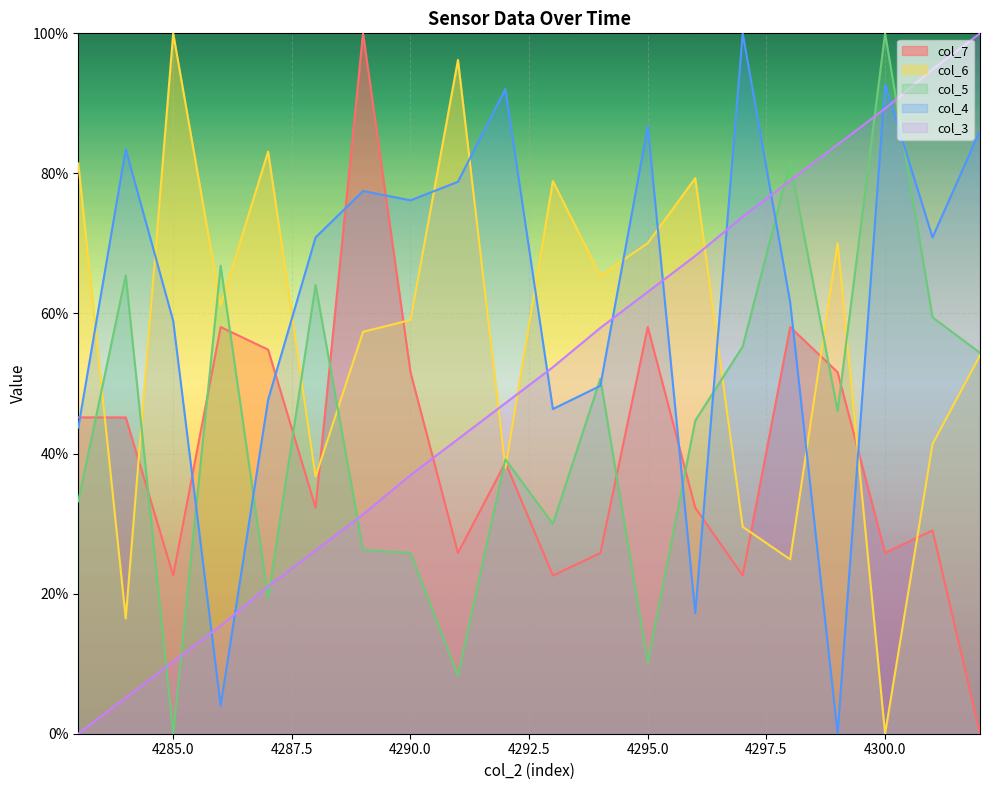

What is the difference between the col_4 values at 4299 and 4297?

100.0